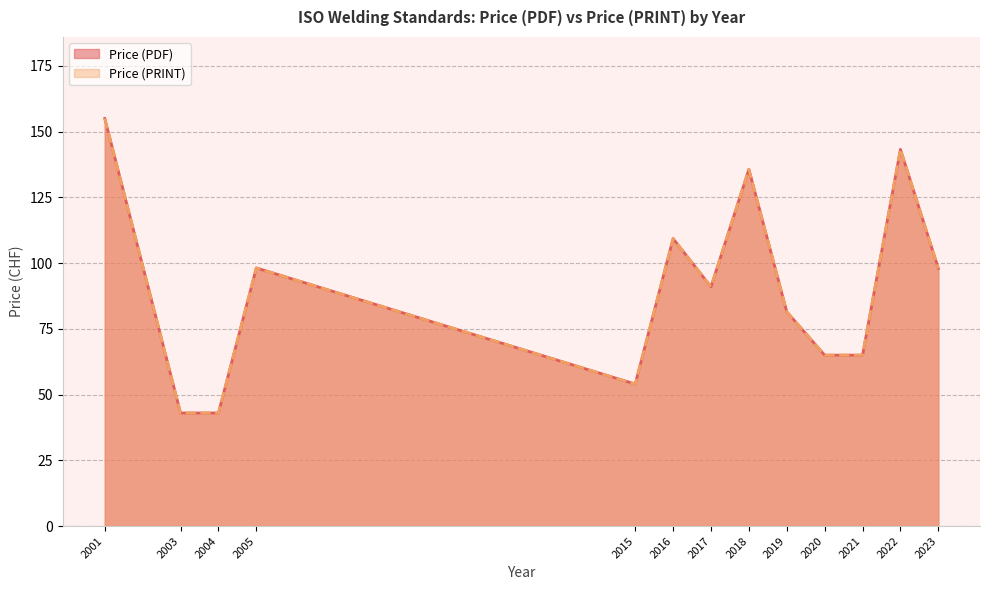

Does the chart have visible grid lines?

Yes